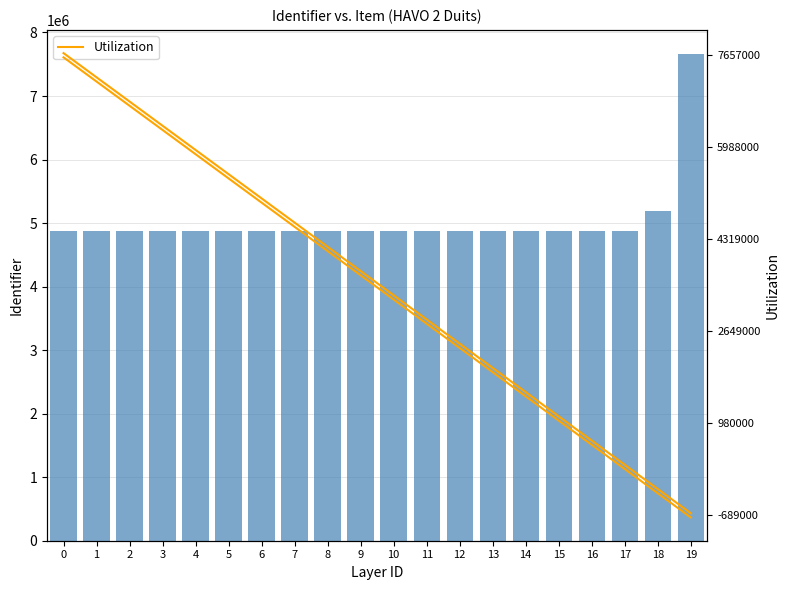

What is the difference between the second highest and minimum values in the Identifier series?

302567.0